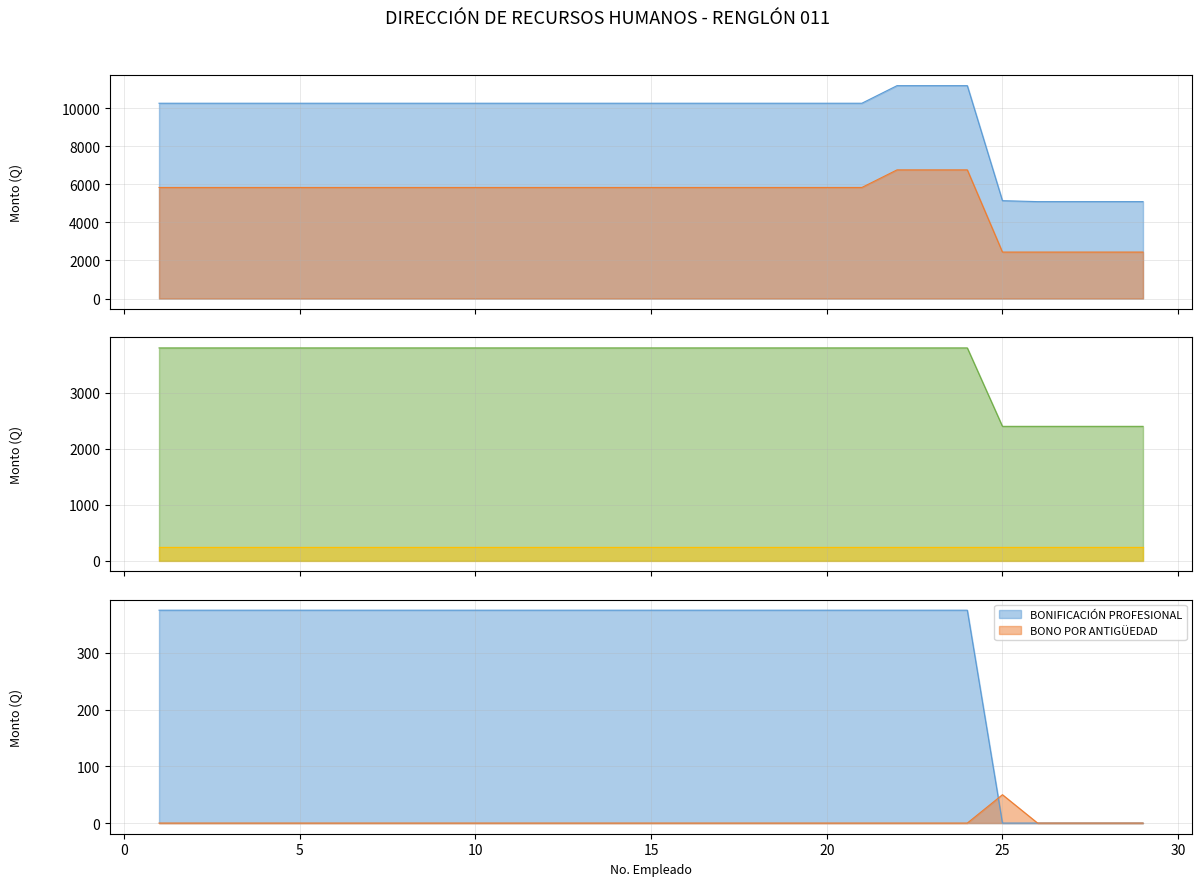

List the labels in order of BONIFICACIÓN PROFESIONAL value, largest first.

1, 2, 3, 4, 5, 6, 7, 8, 9, 10, 11, 12, 13, 14, 15, 16, 17, 18, 19, 20, 21, 22, 23, 24, 25, 26, 27, 28, 29